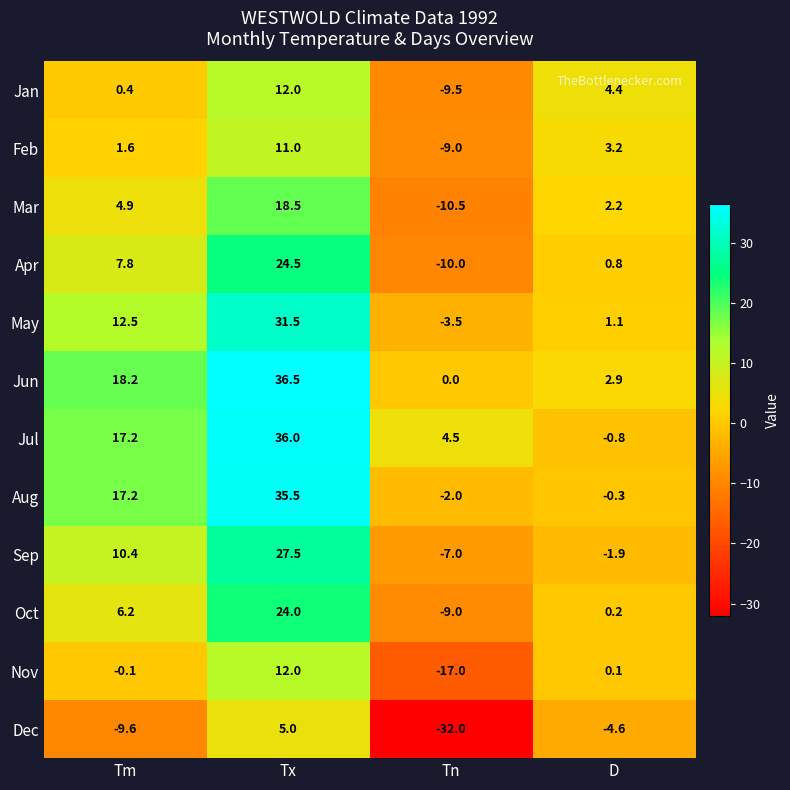

Which series changed the most between Tm and D?

Jul